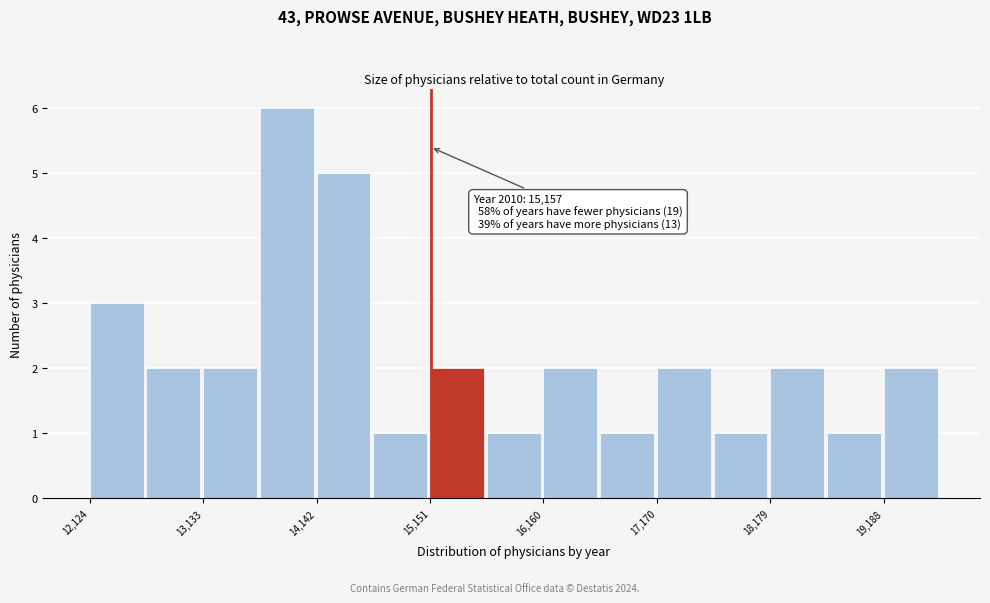

Read against the x-axis, roughly where is the centre of the tallest bar?

13800